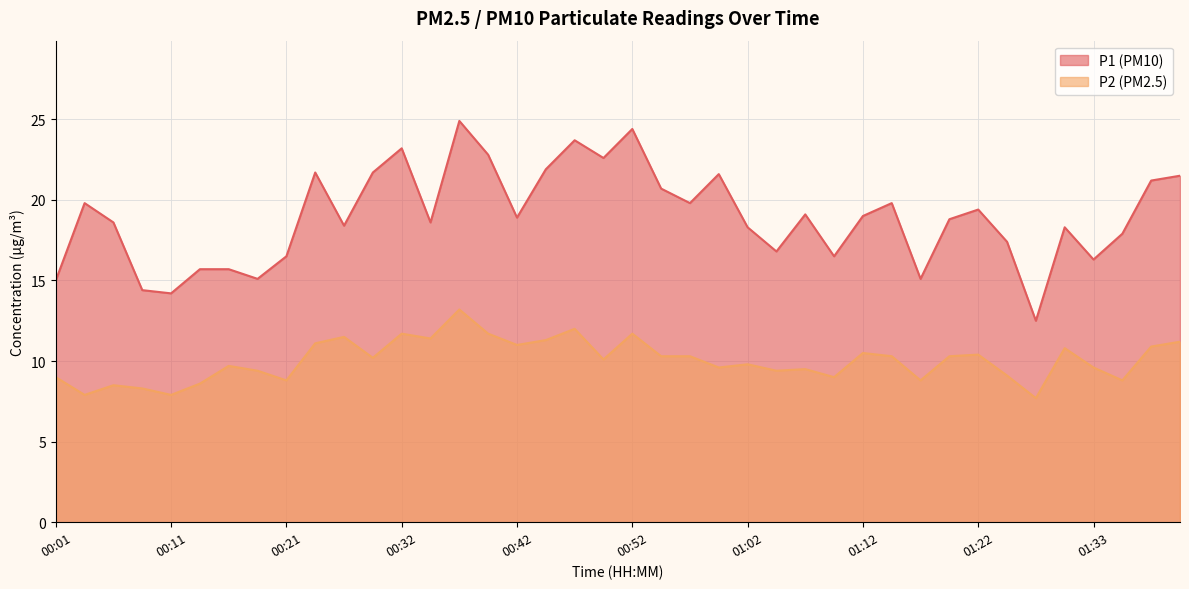

What is the sum of all P1 values?

757.8